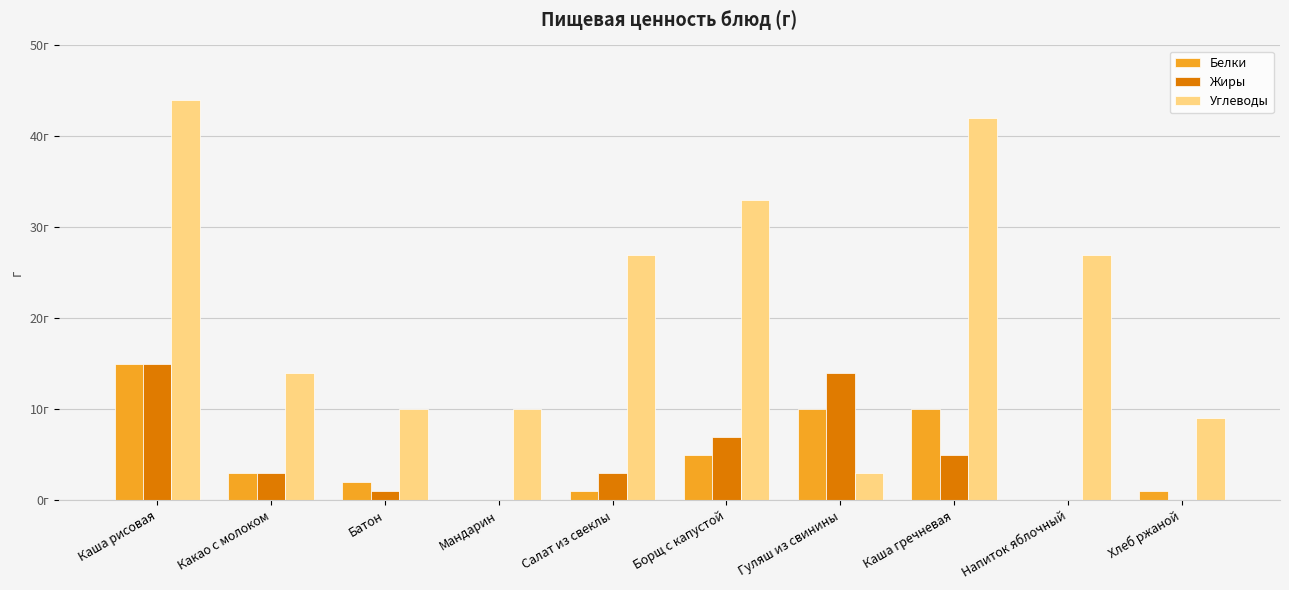

Does the chart contain stacked bars?

No